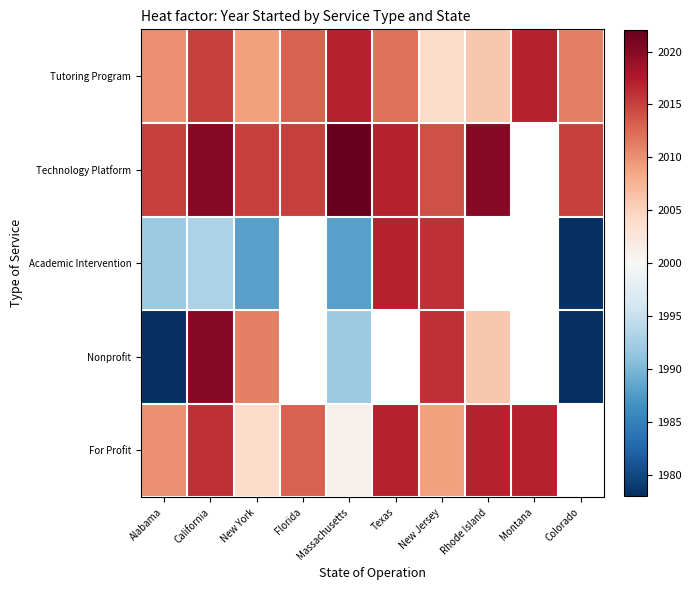

How many values in the Academic Intervention series are below 2016?

5